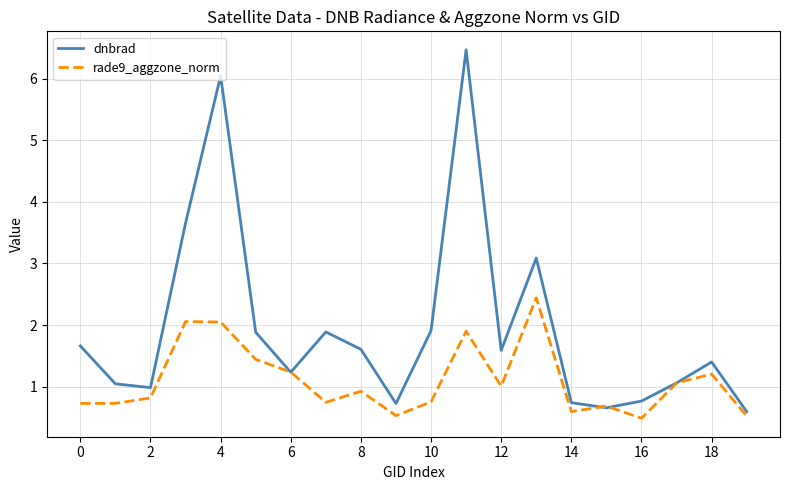

What is the smallest value displayed?

0.5